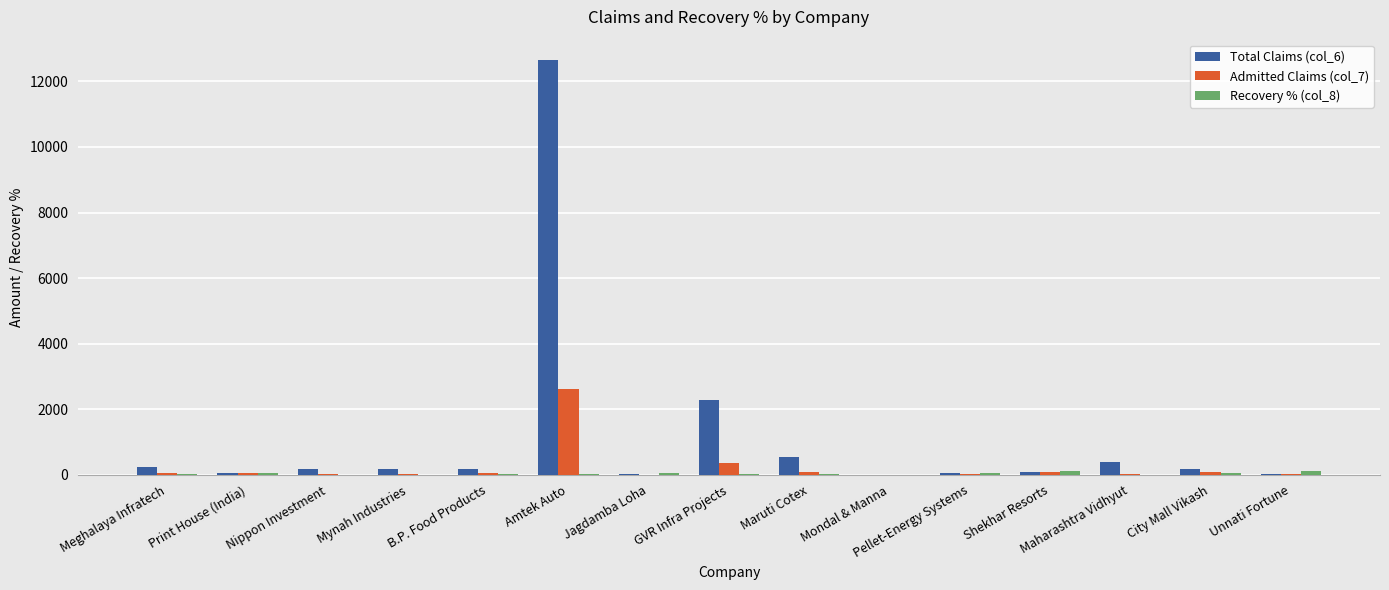

What is the spread (max minus min) of values at Pellet-Energy Systems?

25.7